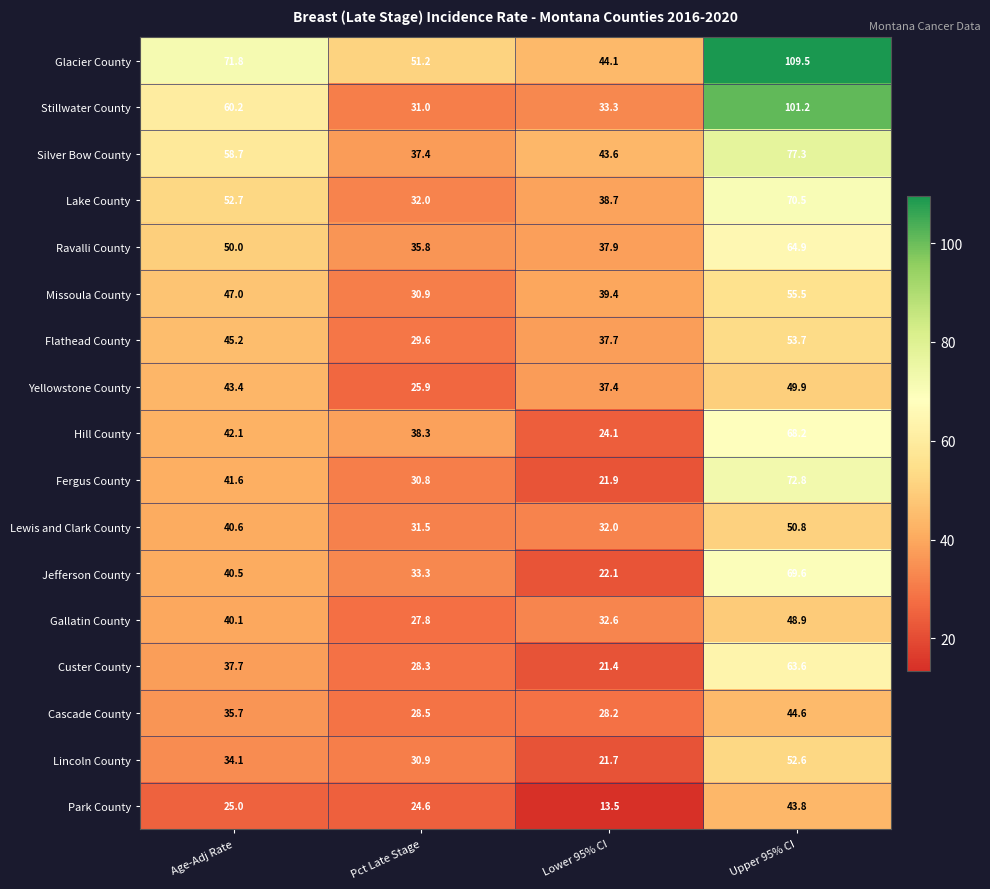

At how many categories does at least one series exceed 71?

2